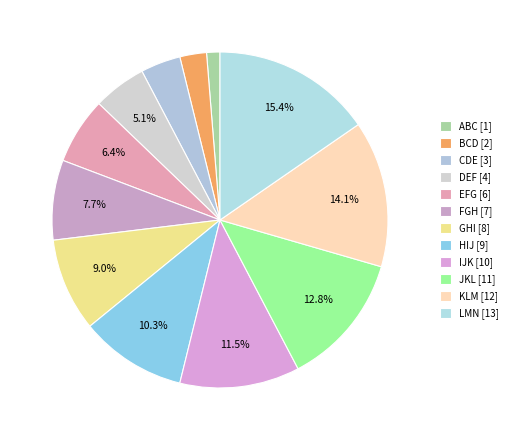

True or false: IJK accounts for 21% of the total.

False